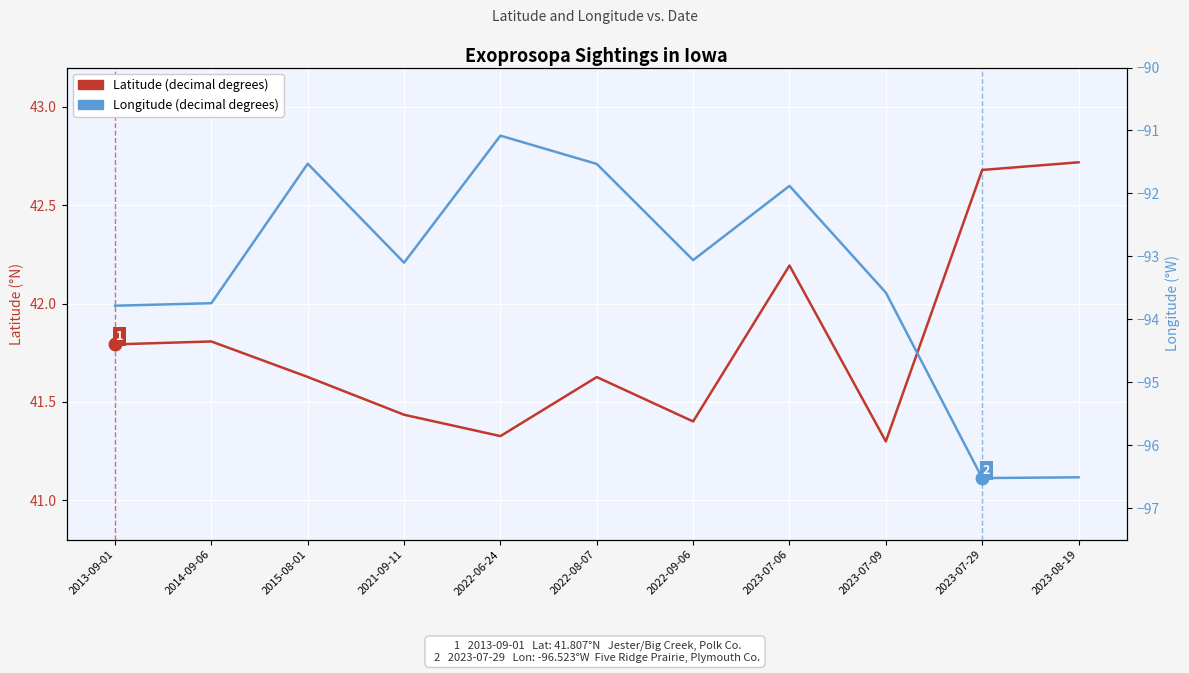

Where is the first local minimum for Longitude (decimal degrees)?

2021-09-11